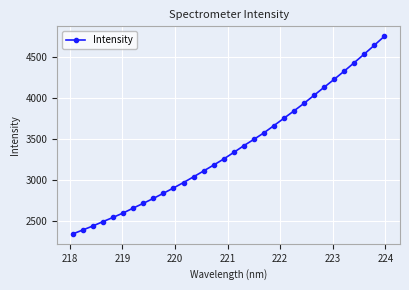

Reading right to left, list all the values displayed in this chart.

4750.9	4641.5	4534.6	4429.8	4326.7	4227.2	4130.6	4032.8	3935.6	3843.2	3753.8	3663.9	3575.6	3496.3	3419.4	3337.6	3257.5	3183.9	3111.9	3040.9	2971.1	2904.7	2840.5	2777.8	2718.1	2660.6	2601.0	2547.7	2496.1	2443.5	2394.7	2346.5